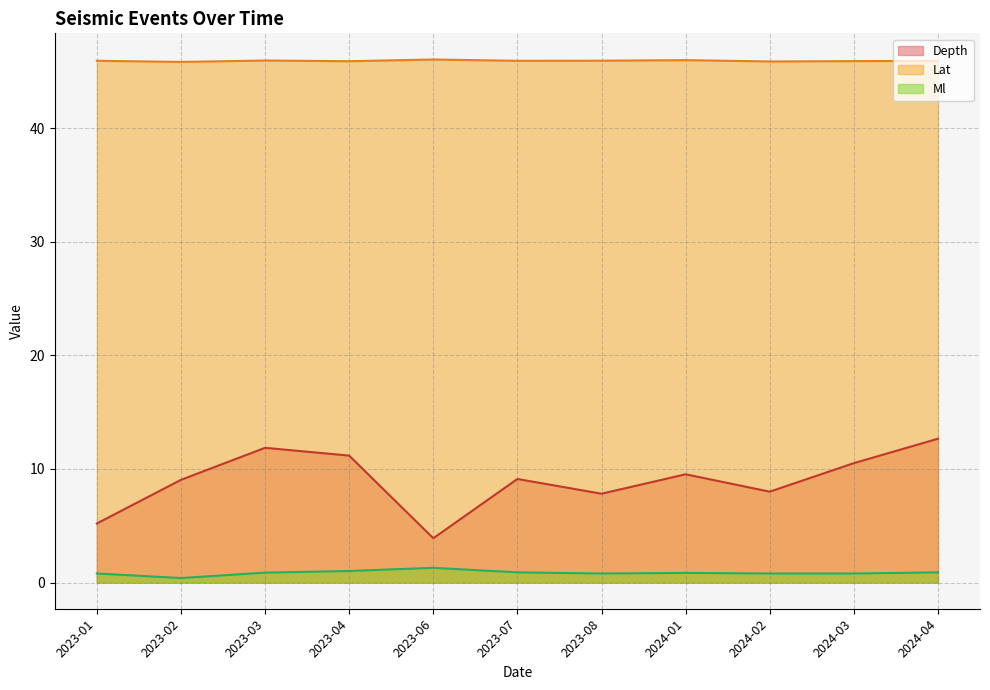

List the series in order of their peak value, highest first.

Lat, Depth, Ml